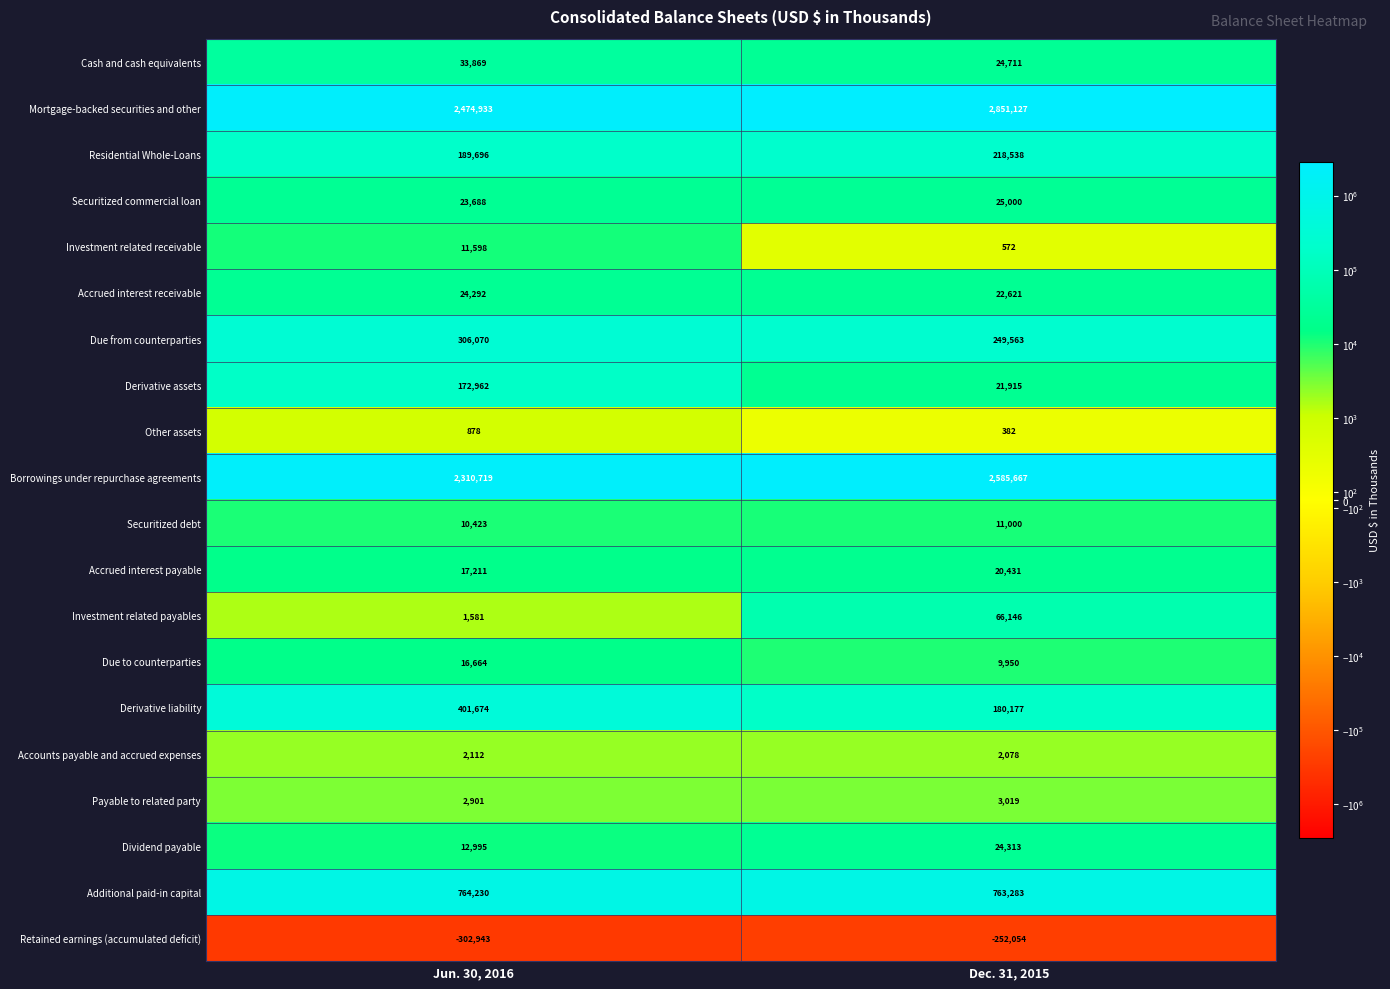

What is the total value across all series at Jun. 30, 2016?

6475553